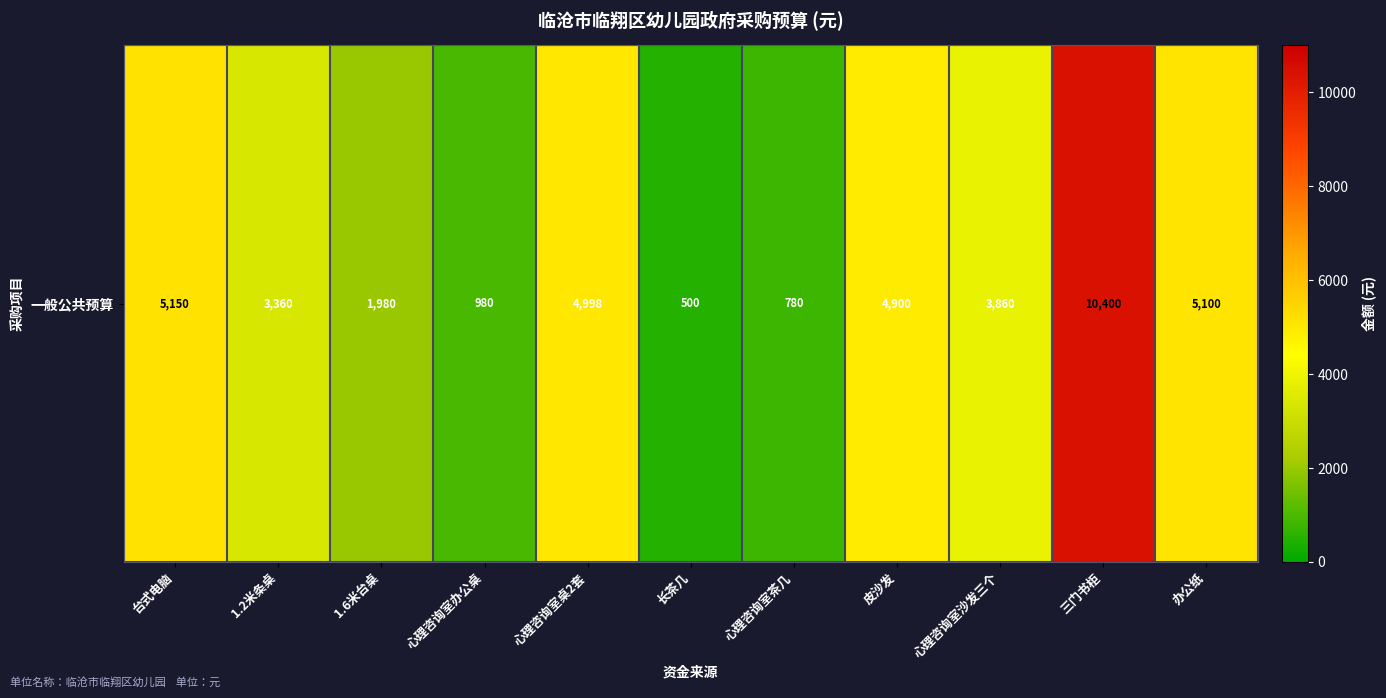

What is the maximum value shown in the chart?

10400